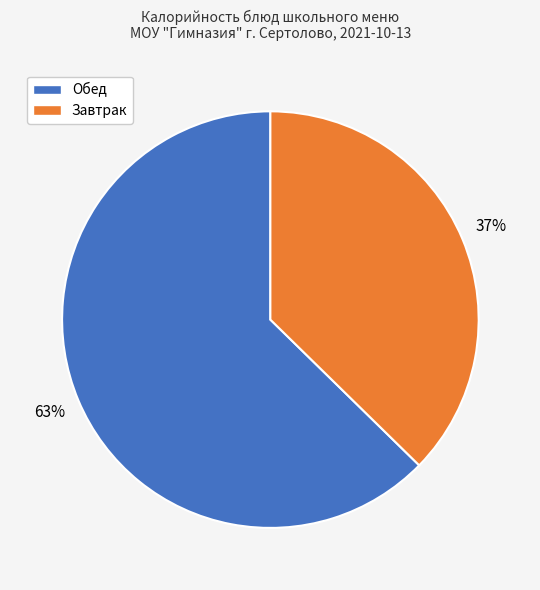

To the nearest percent, what is the average slice percentage?

50%